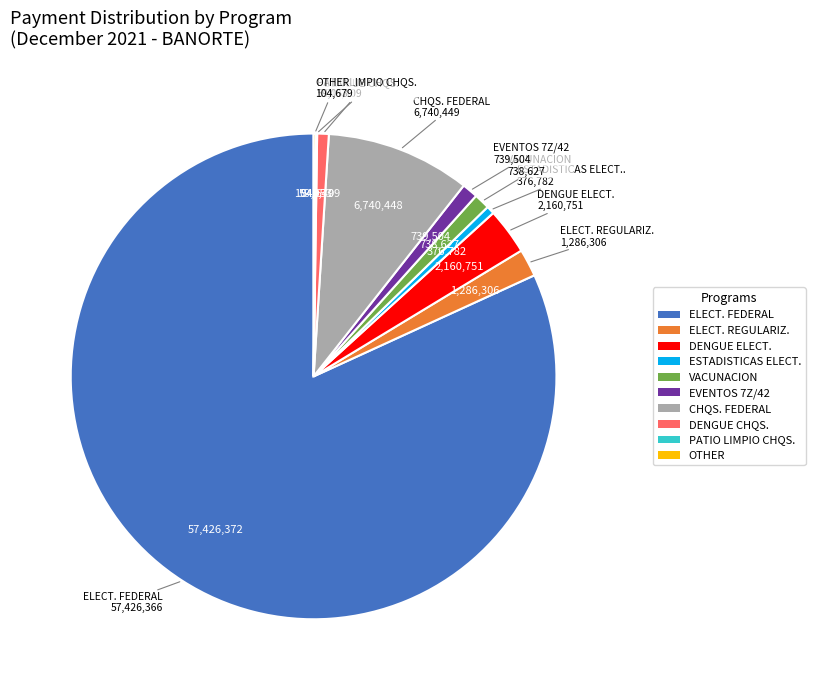

Which category has the biggest portion of the pie?

ELECT. FEDERAL